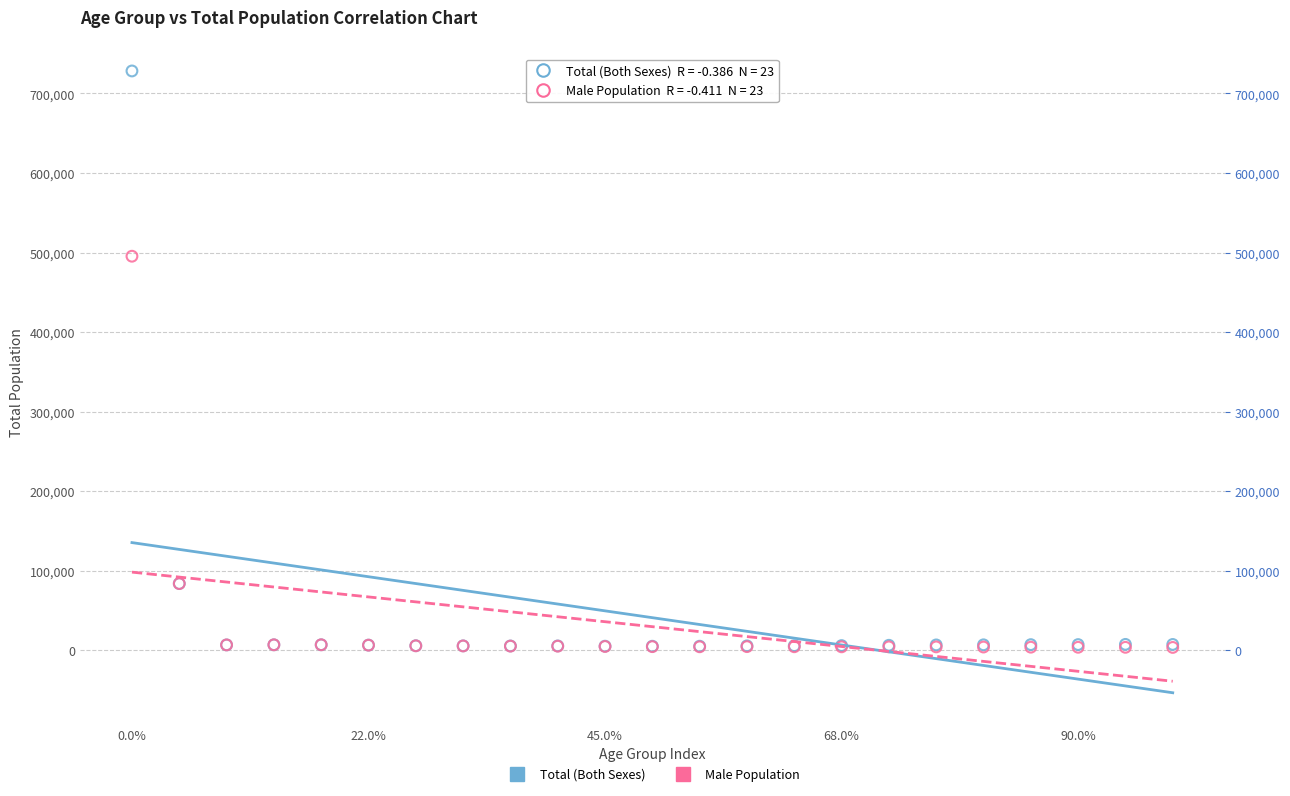

Across all series, what Y value is closest to 365932?

495376